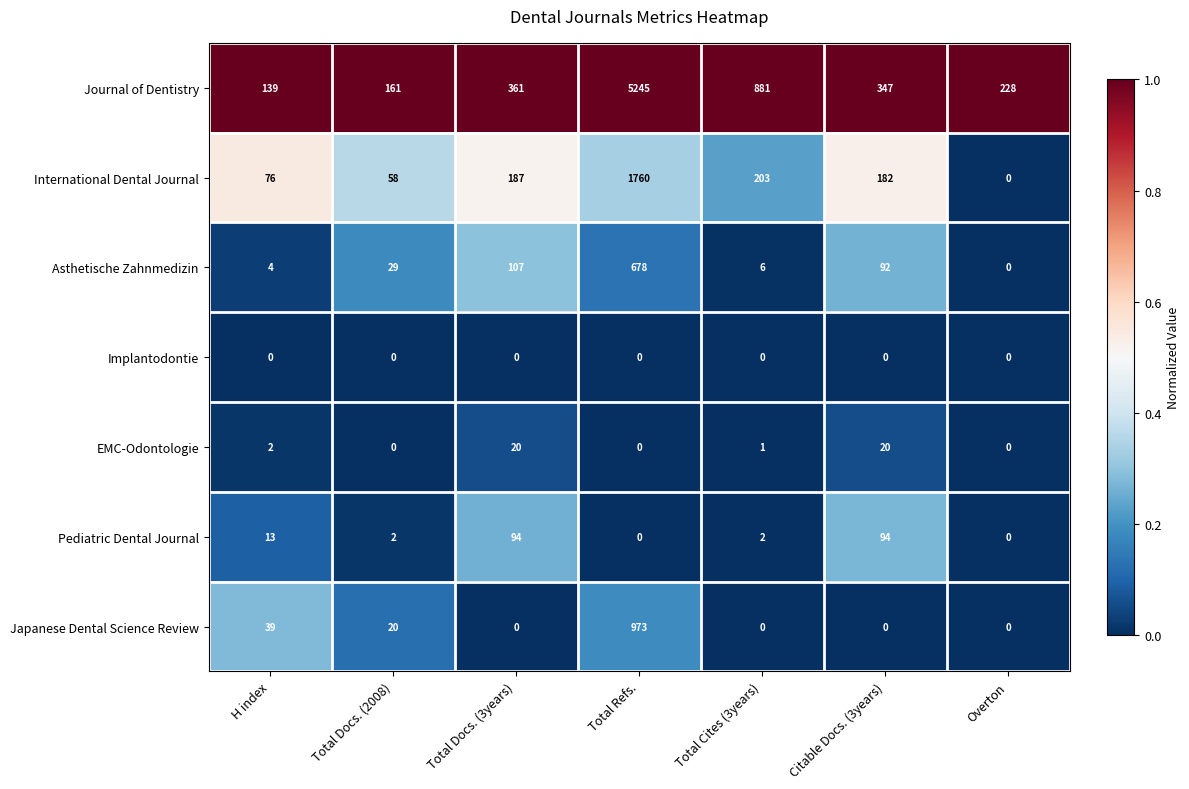

True or false: International Dental Journal has a value of 82 at Total Docs. (2008).

False